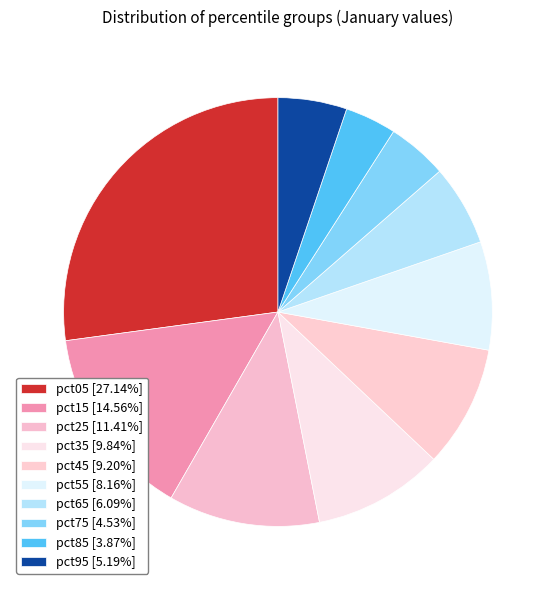

Rank the categories by value from lowest to highest.

pct85, pct75, pct95, pct65, pct55, pct45, pct35, pct25, pct15, pct05